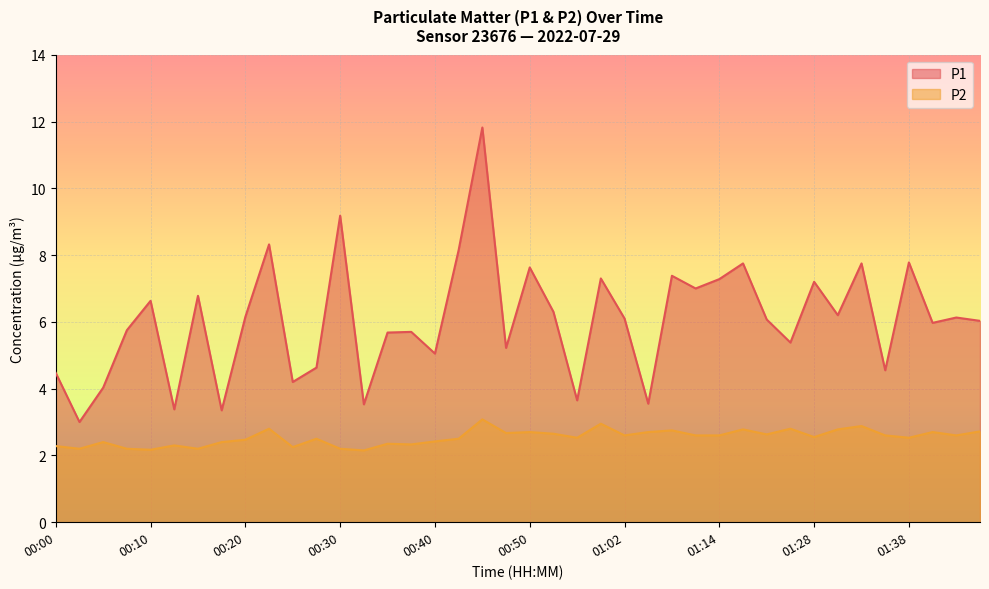

Rank the series at 01:44 from highest to lowest value.

P1, P2